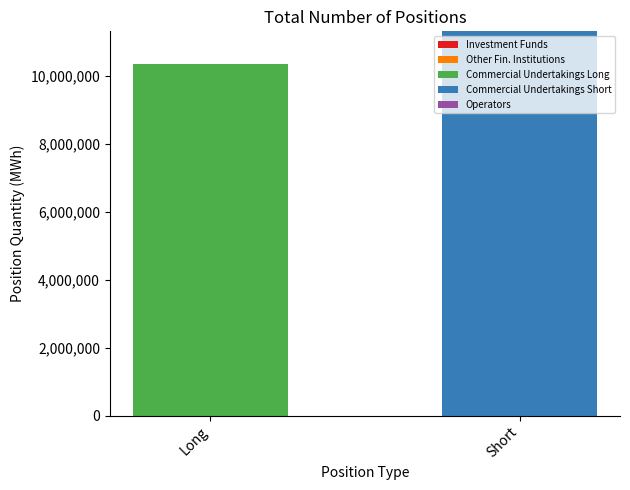

Where is Commercial Undertakings Long nearest to the value 5181264?

Short